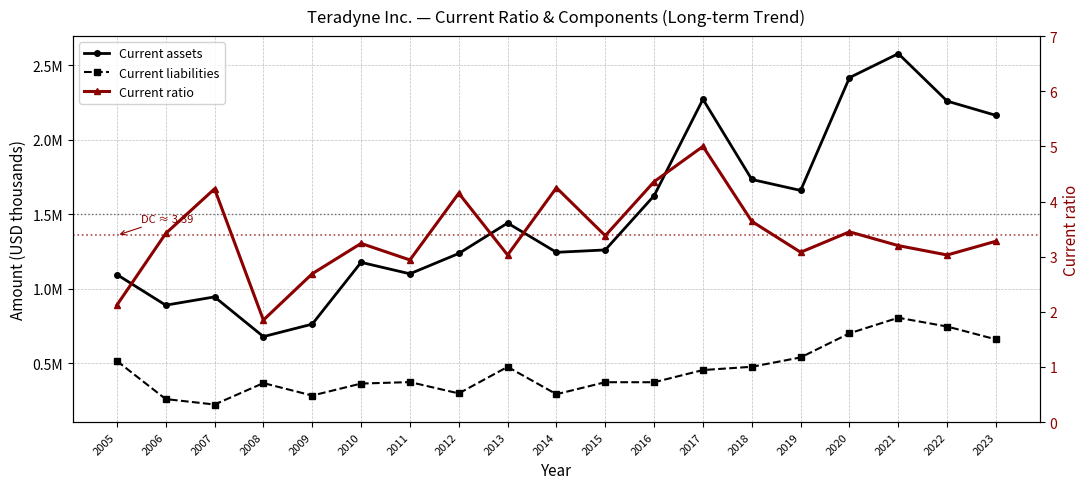

What is the value of the Current ratio point at the 13th from the left?

5.0